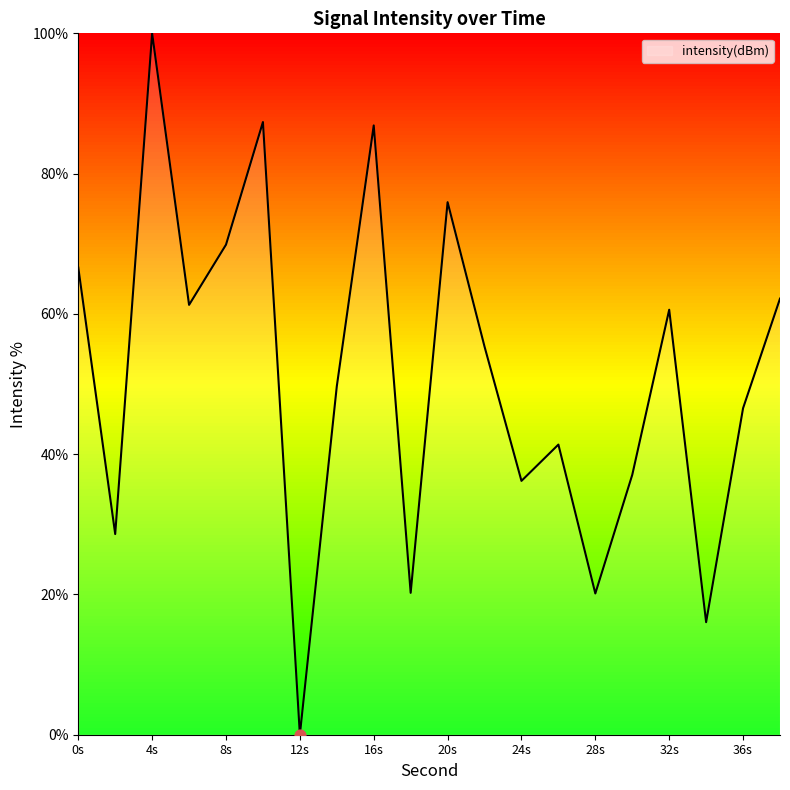

What is the difference between the maximum and minimum values?

100.0